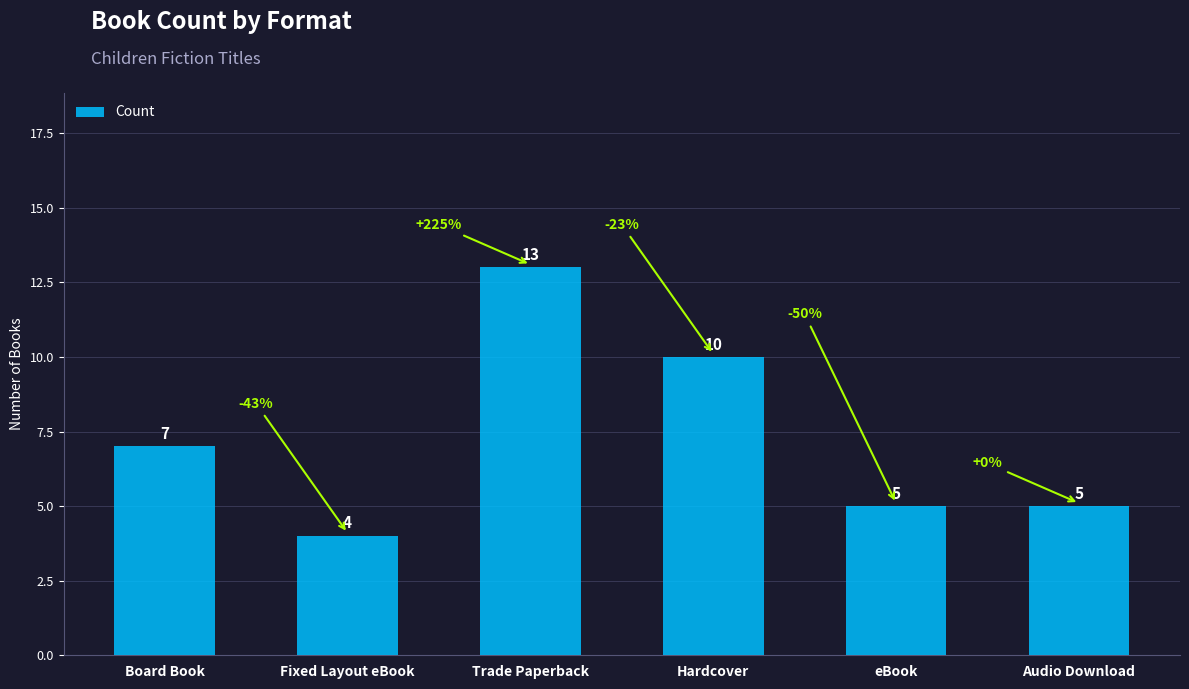

How many data points are less than 7?

3